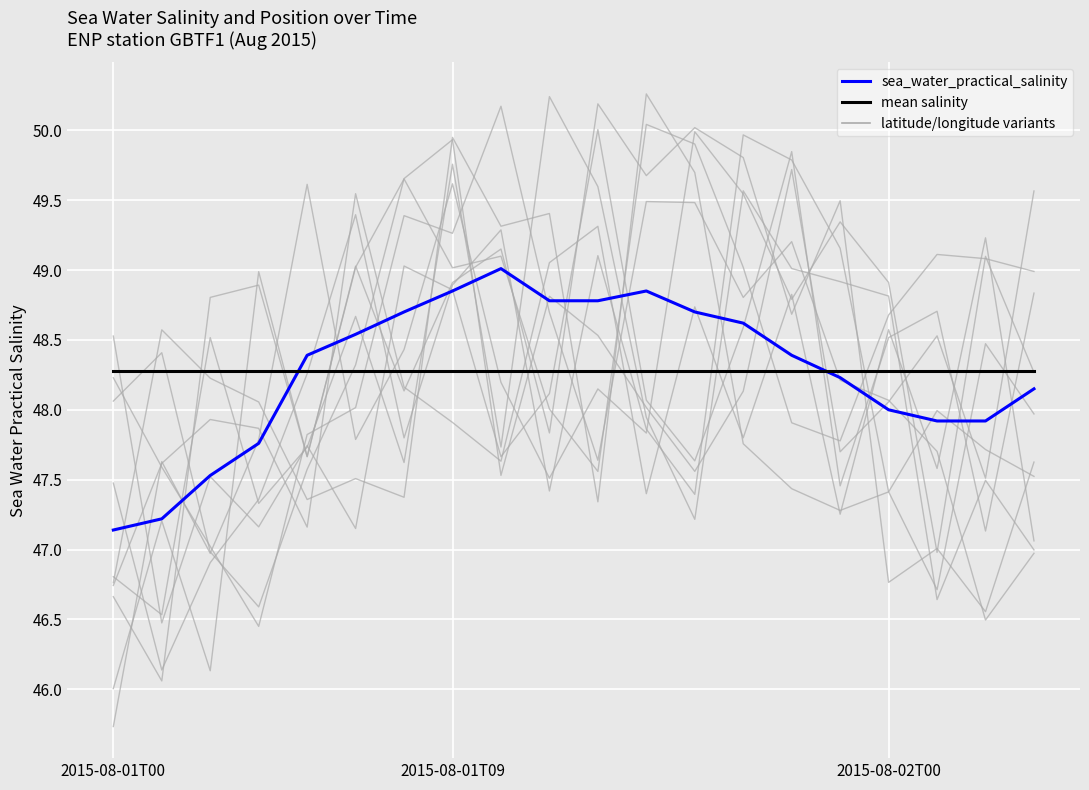

Rank the series by their maximum value, from lowest to highest.

mean salinity, sea_water_practical_salinity